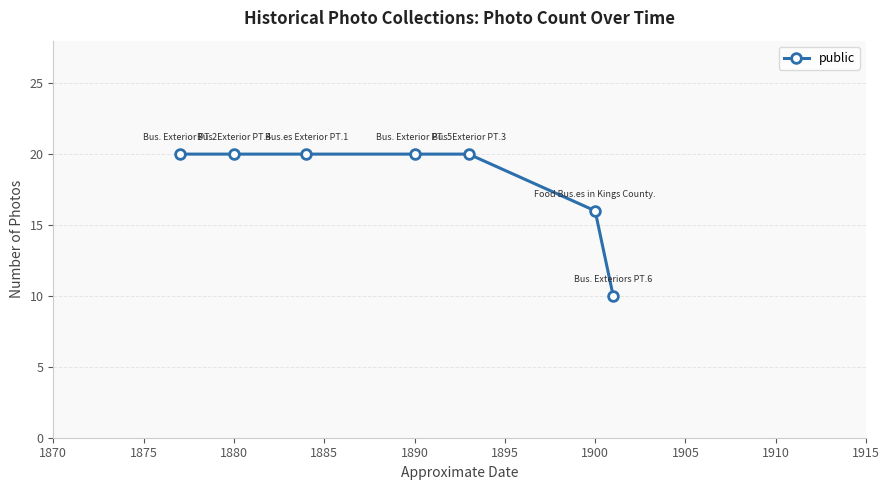

True or false: the data has more than 2 interior local peaks.

False